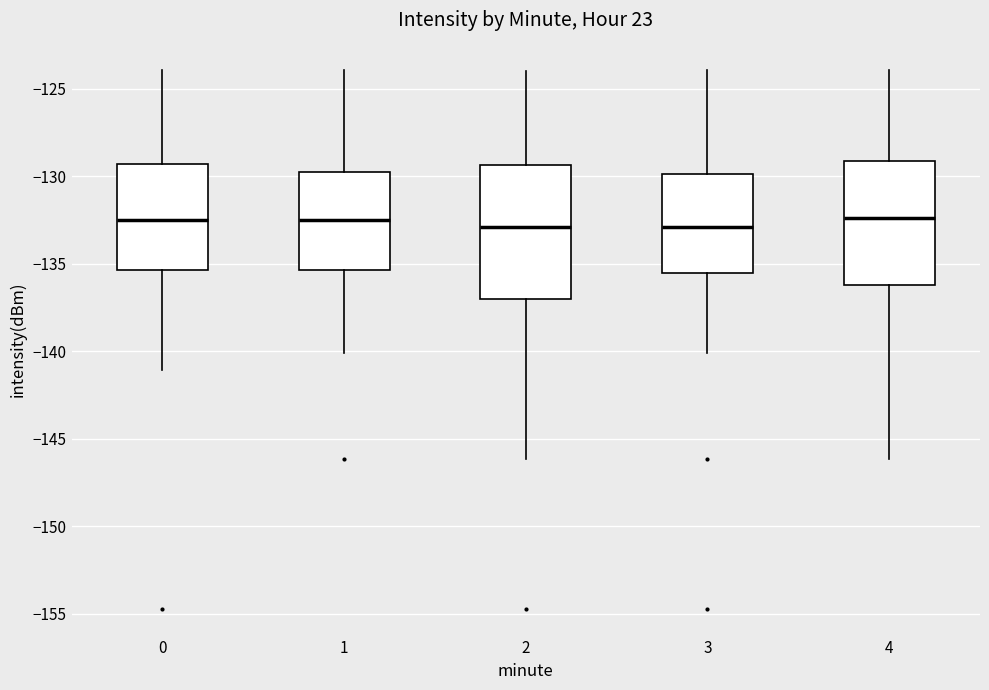

Reading left to right, transcribe this box plot: for each box, give where its median line is, the range the box spans, and where its two whiskers end, as read against the y-axis. The values are not printed on the chart, so give them approximately, as read against the axis.

0: median -132.5, box -135.5 to -129.5, whiskers -141.0 to -124.0
1: median -132.5, box -135.5 to -129.5, whiskers -140.0 to -124.0
2: median -133.0, box -137.0 to -129.5, whiskers -146.0 to -124.0
3: median -133.0, box -135.5 to -130.0, whiskers -140.0 to -124.0
4: median -132.5, box -136.0 to -129.0, whiskers -146.0 to -124.0